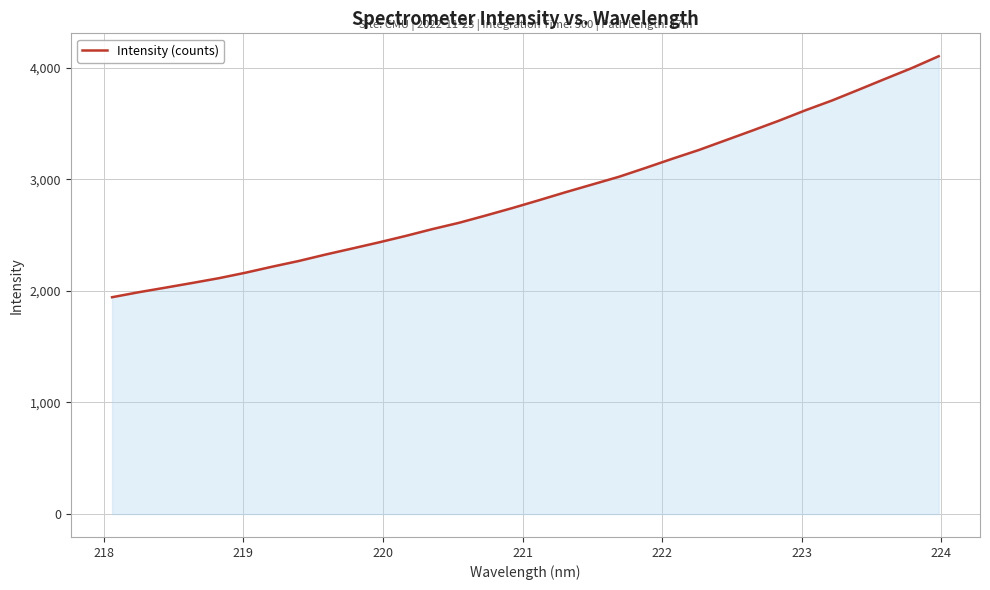

What is the minimum value shown in the chart?

1942.9